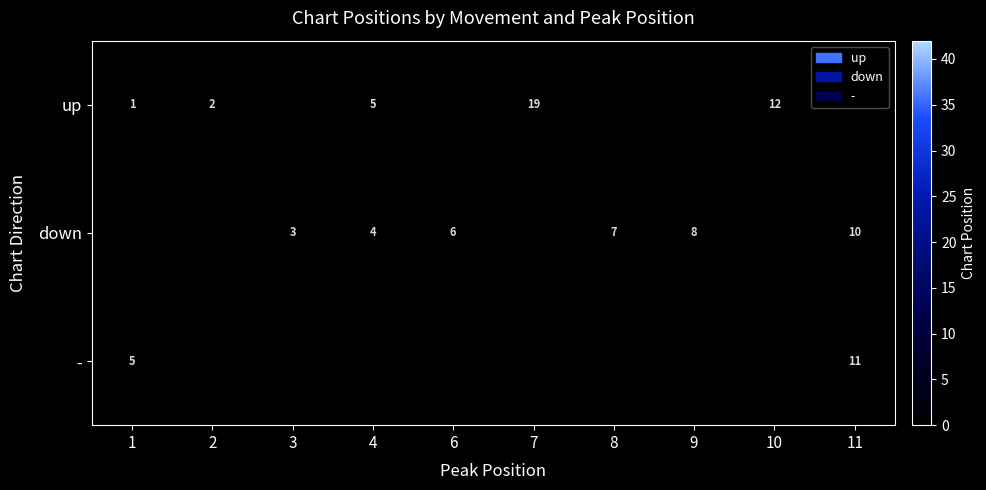

Is it true that up equals 2 at 4?

False